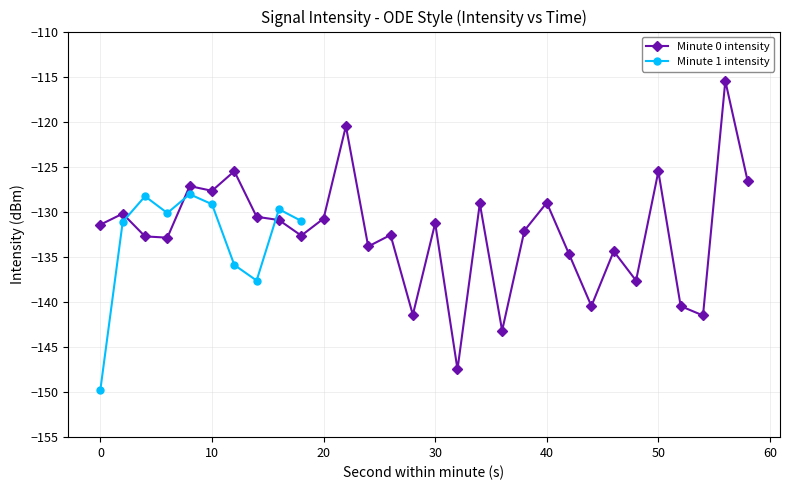

True or false: Minute 0 avg intensity and Minute 1 avg intensity intersect in this chart.

True